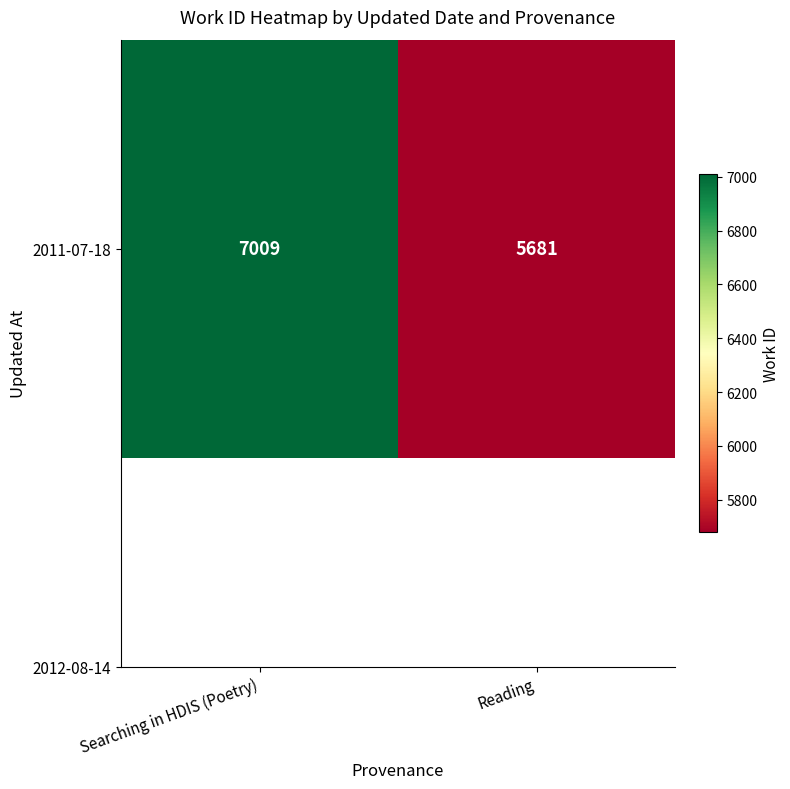

What is the difference between the values at Searching in HDIS (Poetry) and Reading?

1328